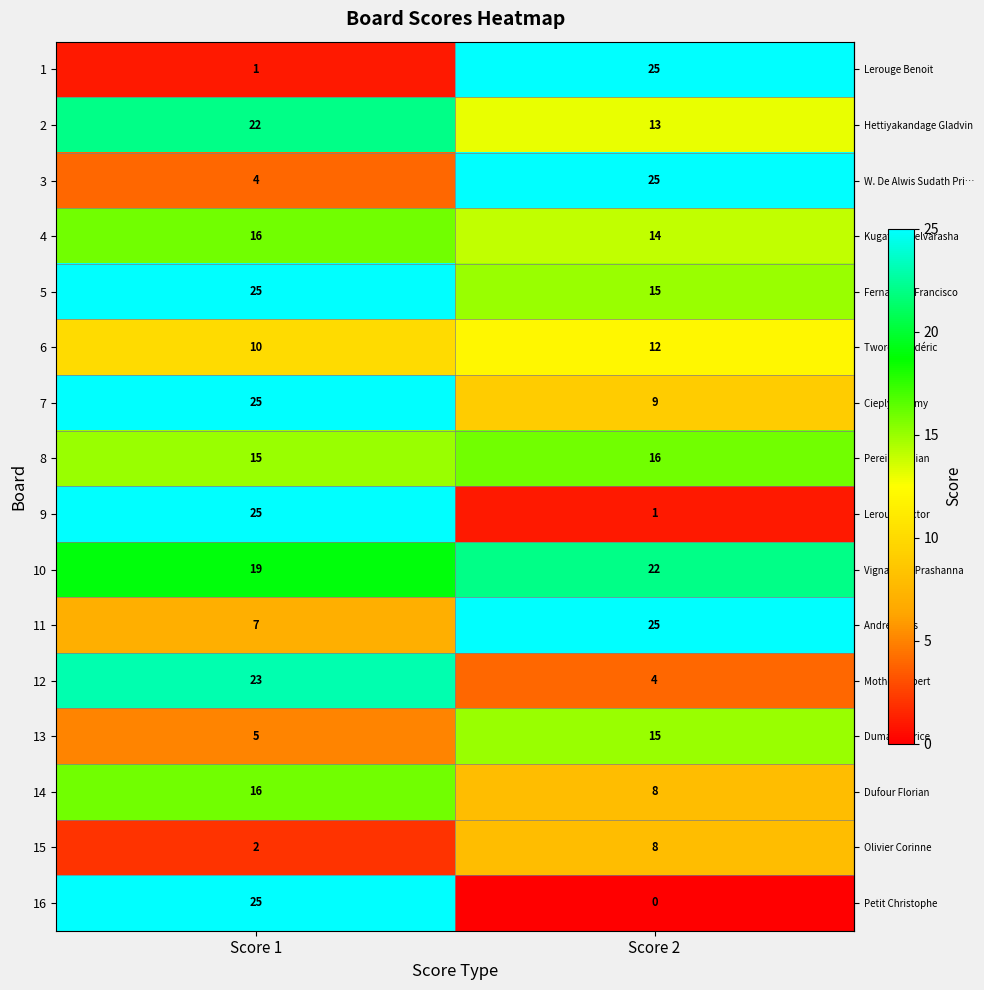

At which category is the sum across all series the highest?

Score 1